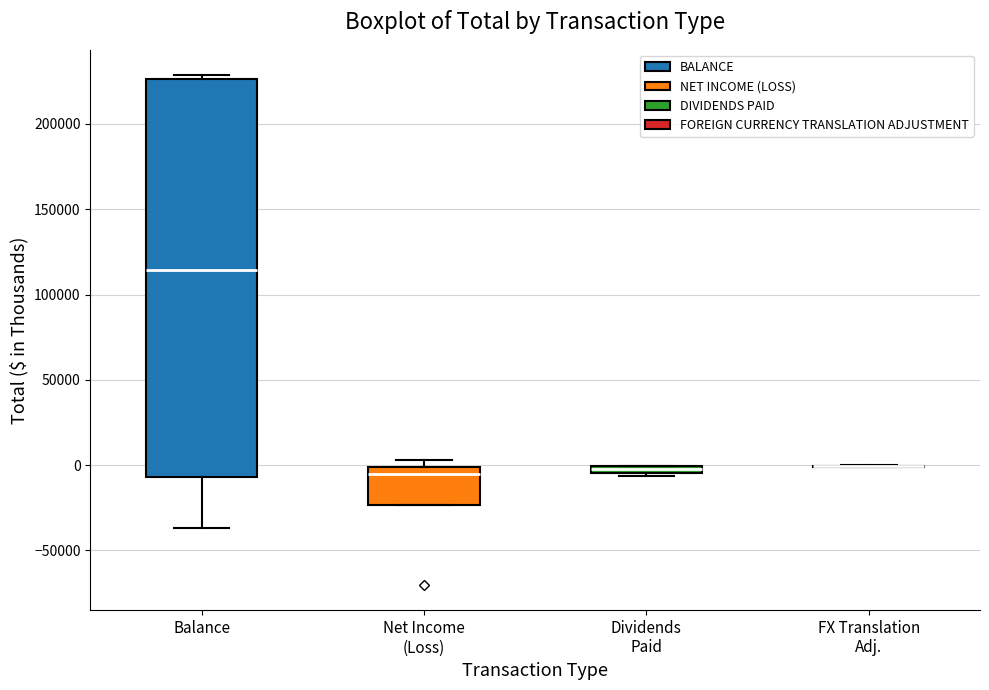

Where is the upper edge of the box for Net Income (Loss) on the y-axis? The values are not printed on the chart, so give them approximately, as read against the axis.

0